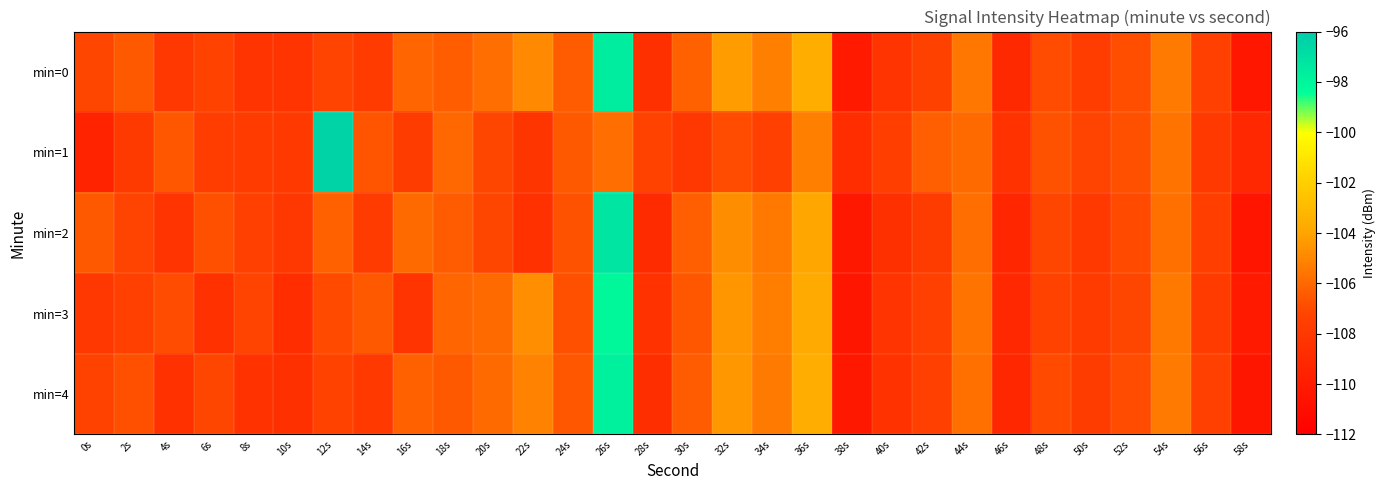

Reading left to right, transcribe all the data shown in this chart.

min=0: 0s=-107.1	2s=-106.5	4s=-108.1	6s=-107.3	8s=-108.3	10s=-108.3	12s=-107.2	14s=-107.8	16s=-106.1	18s=-106.4	20s=-105.8	22s=-104.9	24s=-106.4	26s=-97.5	28s=-108.6	30s=-106.2	32s=-104.3	34s=-105.2	36s=-103.5	38s=-110.1	40s=-108.3	42s=-107.3	44s=-105.5	46s=-109.0	48s=-106.9	50s=-107.7	52s=-106.8	54s=-105.4	56s=-107.5	58s=-110.3
min=1: 0s=-109.4	2s=-107.9	4s=-106.5	6s=-107.7	8s=-107.8	10s=-107.9	12s=-96.4	14s=-106.7	16s=-107.7	18s=-106.1	20s=-107.1	22s=-108.2	24s=-106.5	26s=-105.8	28s=-107.3	30s=-108.1	32s=-106.9	34s=-107.5	36s=-105.2	38s=-108.8	40s=-107.6	42s=-106.3	44s=-105.9	46s=-108.4	48s=-106.7	50s=-107.2	52s=-106.8	54s=-105.6	56s=-107.9	58s=-109.1
min=2: 0s=-106.5	2s=-107.2	4s=-108.3	6s=-106.8	8s=-107.5	10s=-108.1	12s=-106.2	14s=-107.8	16s=-105.9	18s=-106.4	20s=-107.1	22s=-108.5	24s=-106.7	26s=-97.2	28s=-108.9	30s=-106.3	32s=-104.8	34s=-105.5	36s=-103.9	38s=-110.2	40s=-108.6	42s=-107.7	44s=-105.8	46s=-109.3	48s=-107.1	50s=-107.9	52s=-107.0	54s=-105.7	56s=-107.6	58s=-110.5
min=3: 0s=-108.1	2s=-107.4	4s=-106.9	6s=-108.5	8s=-107.2	10s=-108.8	12s=-107.0	14s=-106.5	16s=-108.3	18s=-106.1	20s=-105.9	22s=-104.7	24s=-106.8	26s=-98.1	28s=-108.4	30s=-106.6	32s=-104.5	34s=-105.3	36s=-103.7	38s=-110.4	40s=-108.3	42s=-107.5	44s=-105.6	46s=-109.1	48s=-107.3	50s=-107.8	52s=-107.1	54s=-105.5	56s=-107.8	58s=-110.1
min=4: 0s=-107.3	2s=-106.8	4s=-108.5	6s=-107.1	8s=-108.4	10s=-108.6	12s=-107.3	14s=-107.9	16s=-106.2	18s=-106.5	20s=-105.9	22s=-105.1	24s=-106.6	26s=-97.8	28s=-108.7	30s=-106.4	32s=-104.4	34s=-105.4	36s=-103.6	38s=-110.3	40s=-108.4	42s=-107.4	44s=-105.7	46s=-109.2	48s=-107.0	50s=-107.7	52s=-106.9	54s=-105.4	56s=-107.5	58s=-110.4